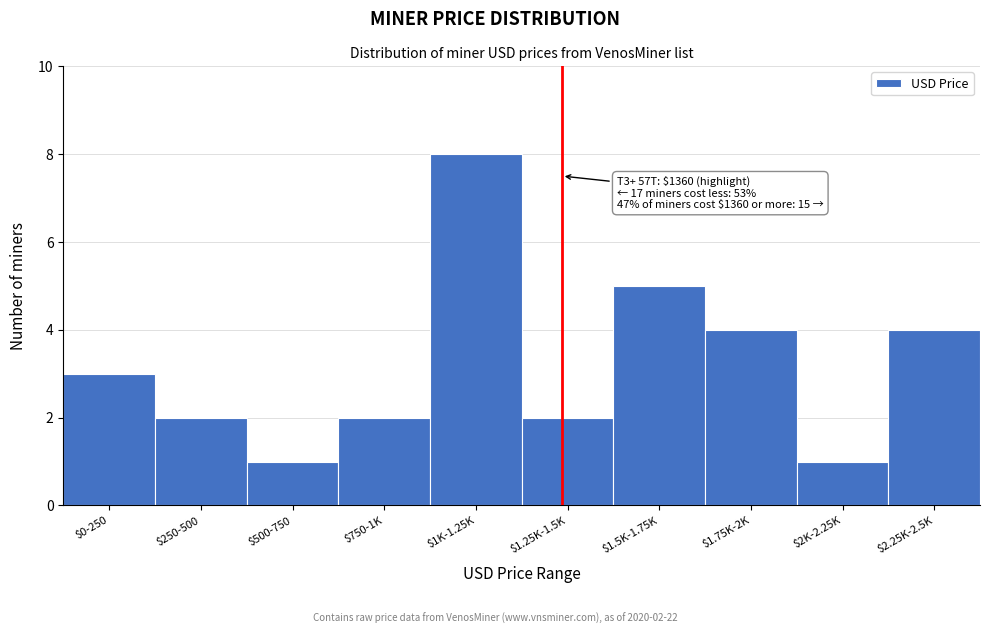

Reading left to right, list all the values displayed in this chart.

3	2	1	2	8	2	5	4	1	4